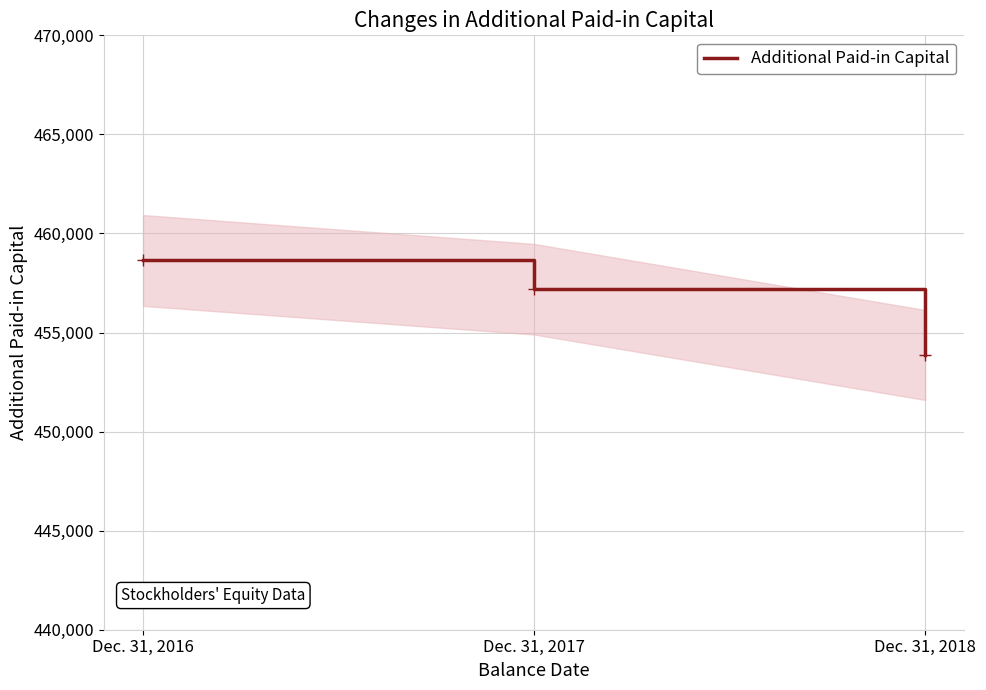

Rank the categories by value from highest to lowest.

Dec. 31, 2016, Dec. 31, 2017, Dec. 31, 2018